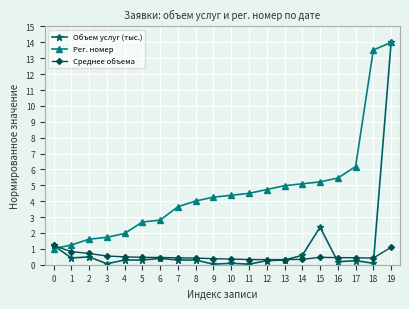

What is the difference between the maximum and minimum values in the Среднее объема series?

0.9